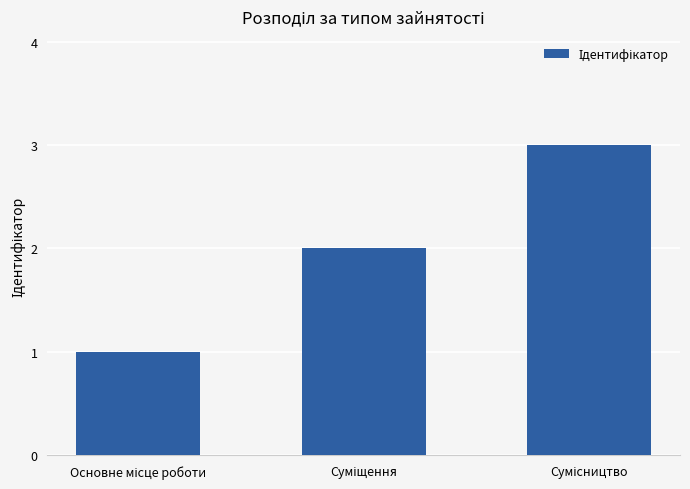

What is the greatest value displayed?

3